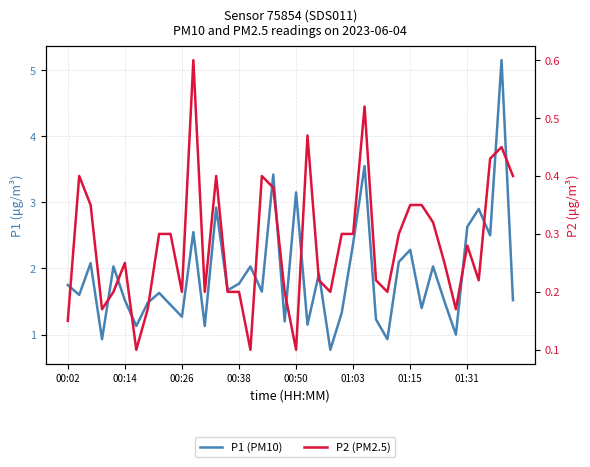

True or false: P1 (PM10) and P2 (PM2.5) intersect in this chart.

False